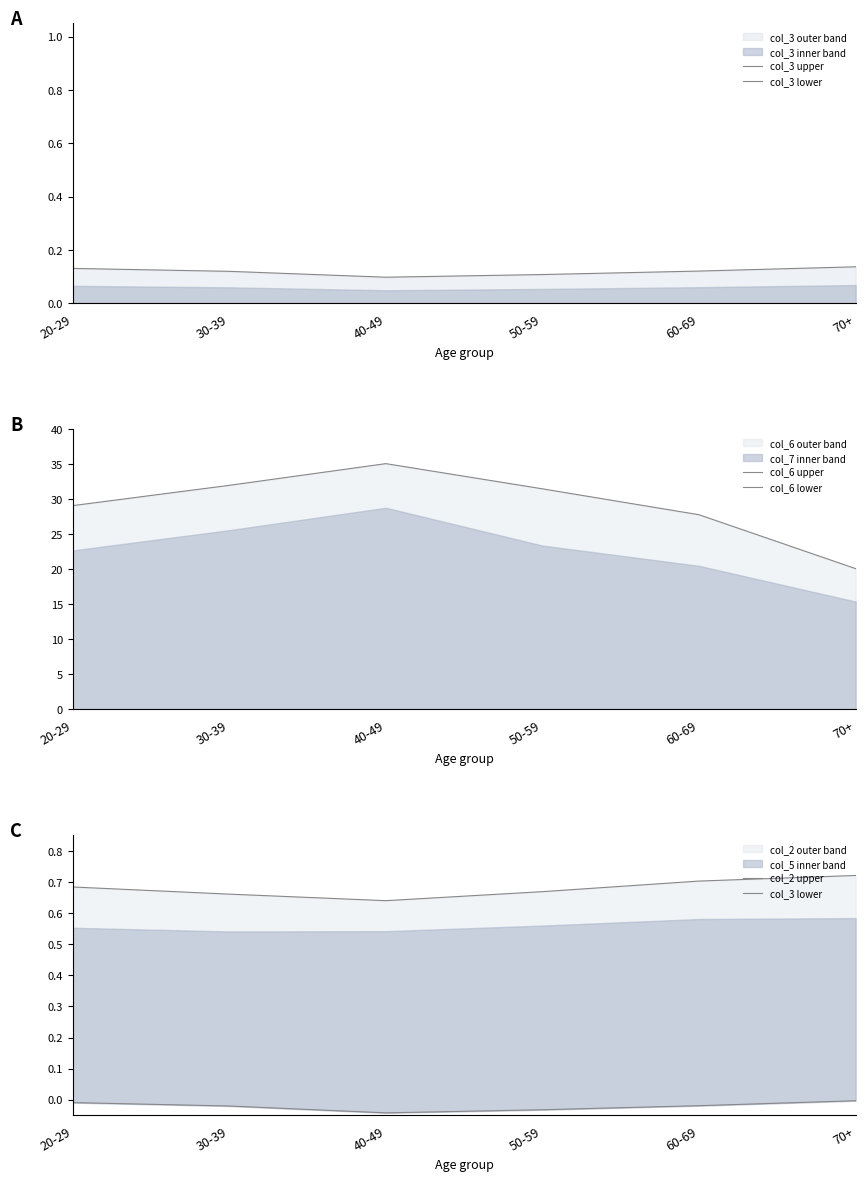

Where is the first local minimum for col_3 upper?

40-49